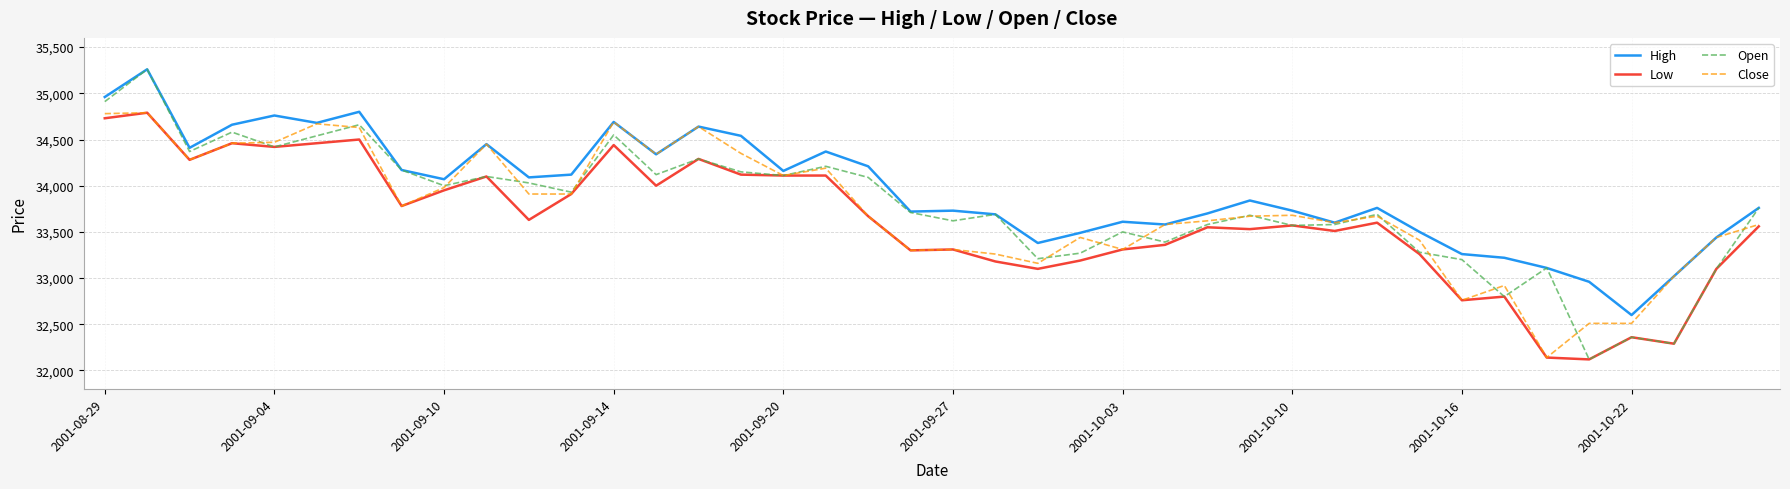

Which series has the largest total across all categories?

High